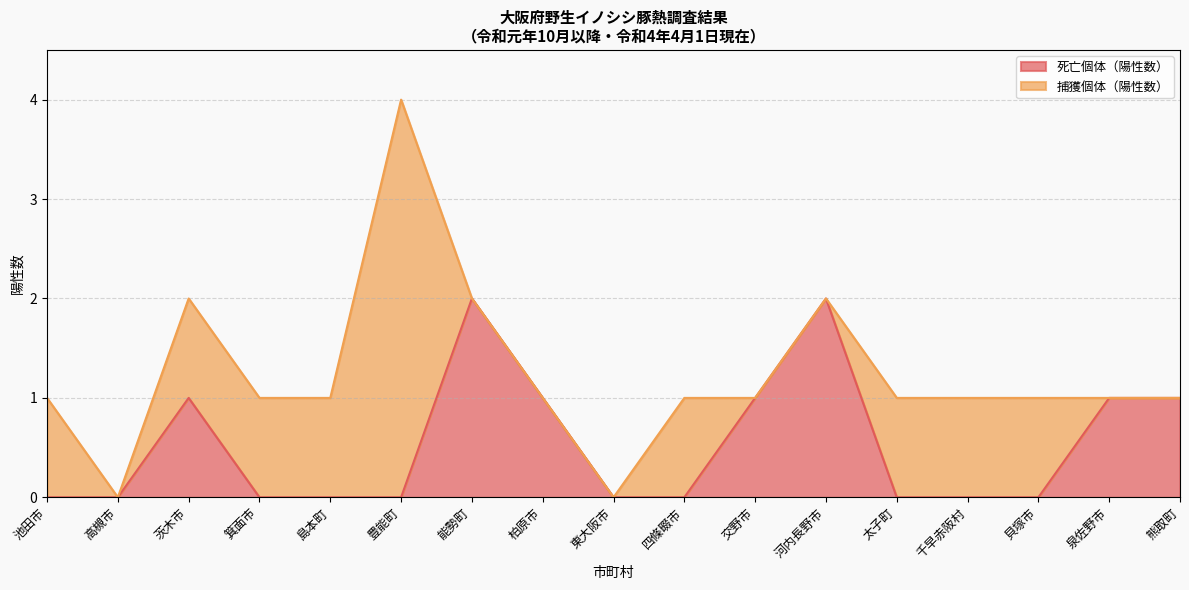

The 死亡個体（陽性数） series shows 0 at 高槻市. True or false?

True